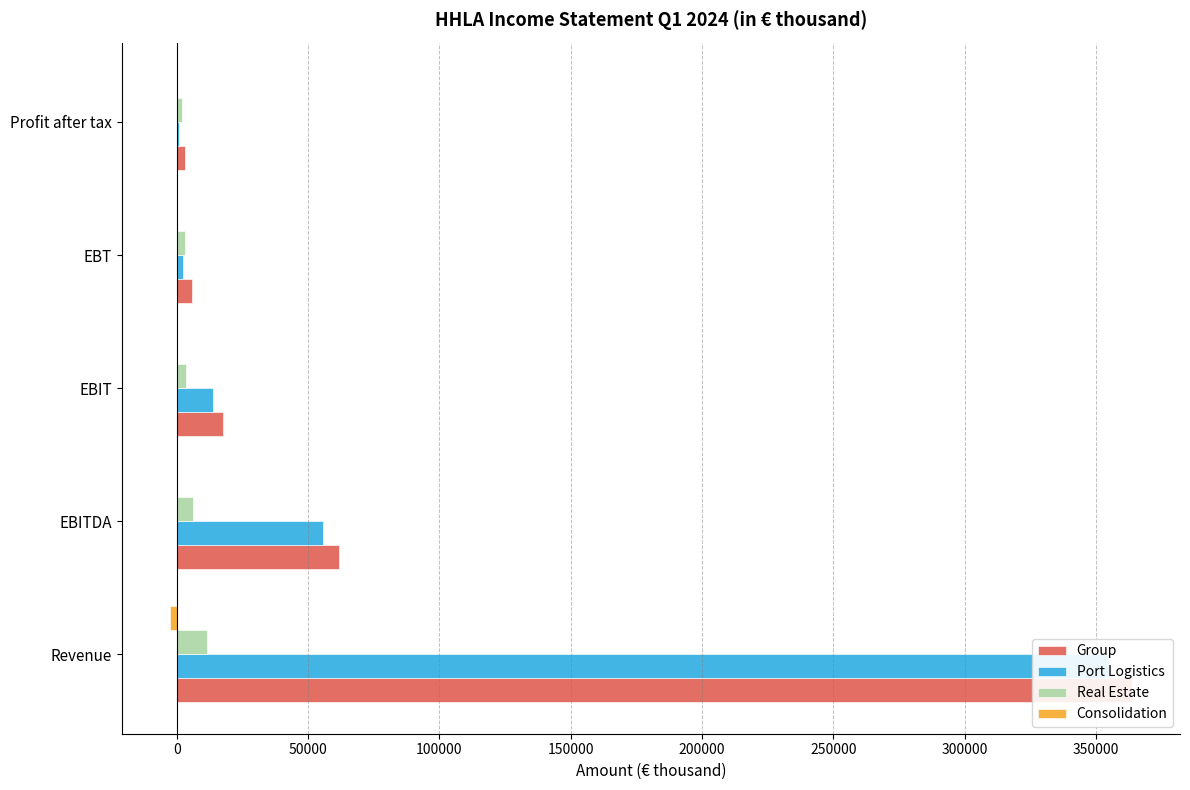

Are the bars grouped side by side (vs. stacked)?

Yes